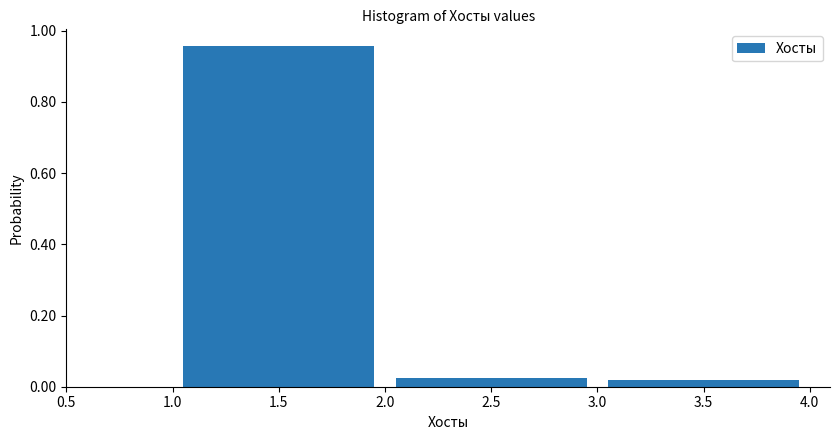

How tall is the bar that spans 1.0 to 2.0 on the x-axis? The values are not printed on the chart, so give them approximately, as read against the axis.

0.96